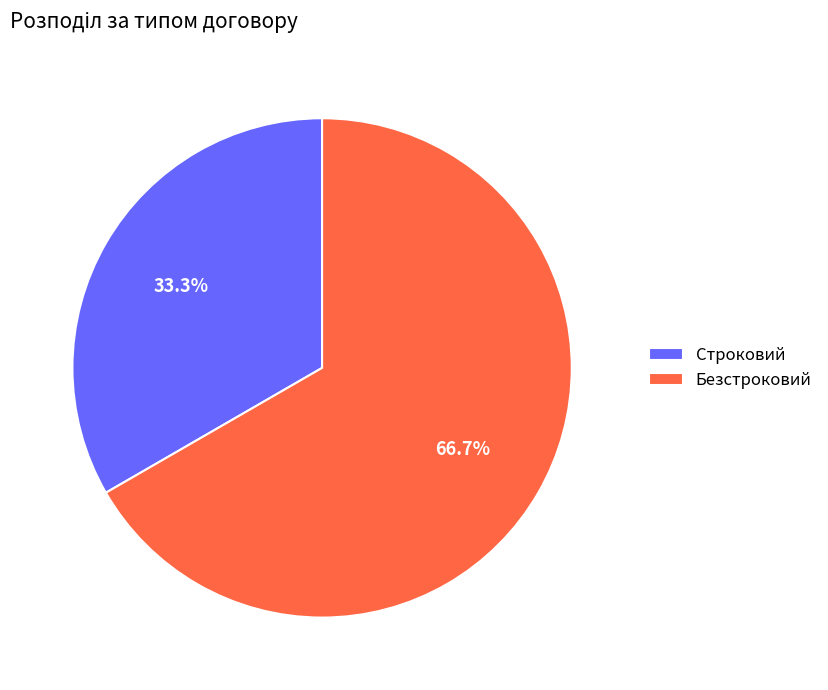

To the nearest percent, what is the average slice percentage?

50%